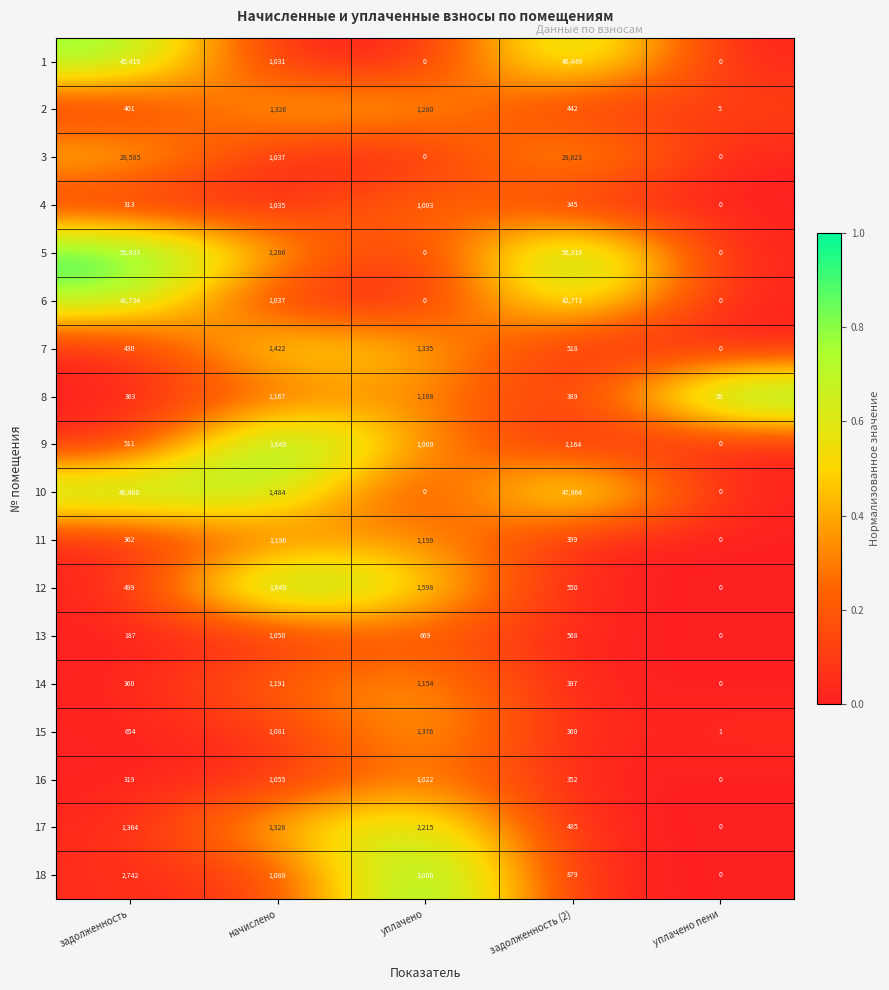

At which category is the sum across all series the highest?

задолженность (2)